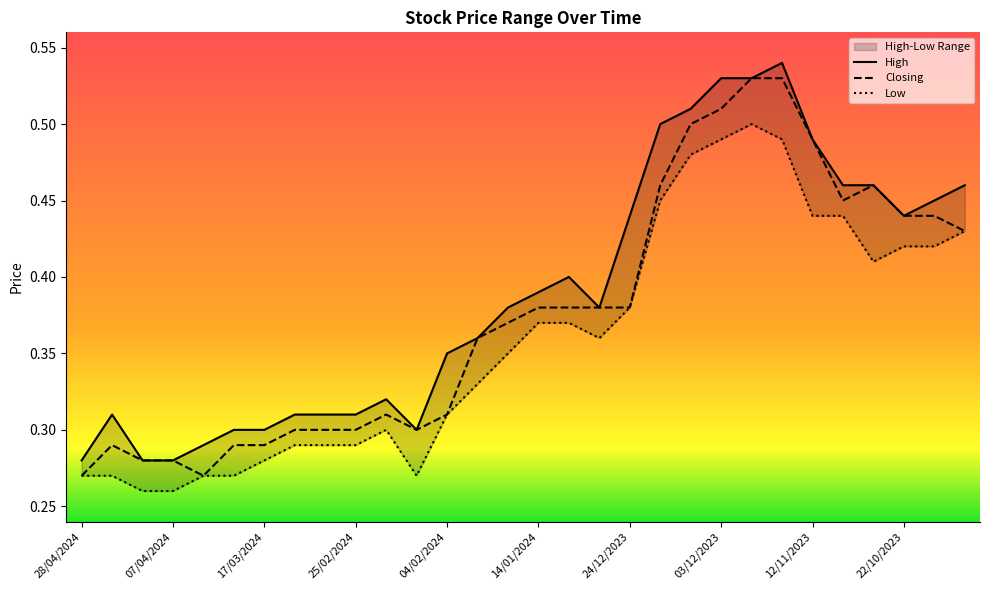

Read the High value at 31/03/2024.

0.3